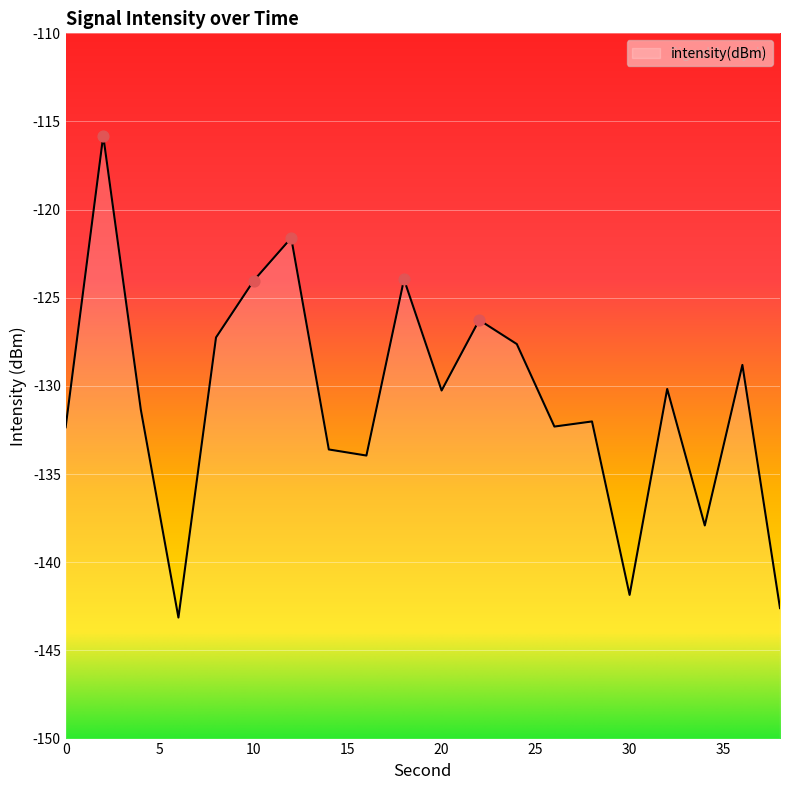

What is the change in value from 16 to 28?

+1.9